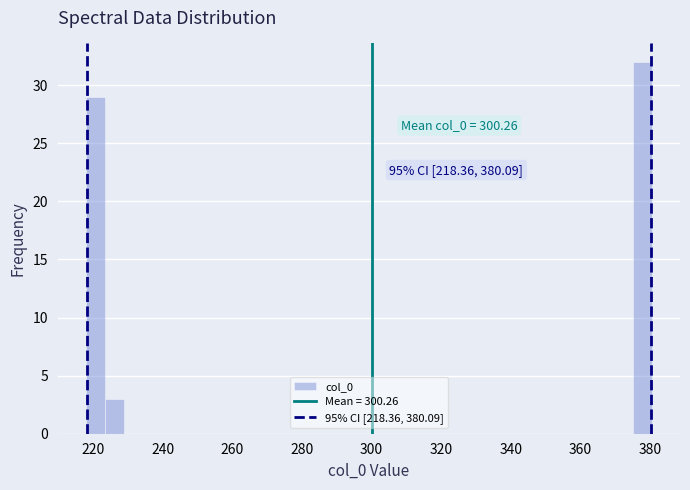

Read against the x-axis, roughly where is the centre of the tallest bar?

378